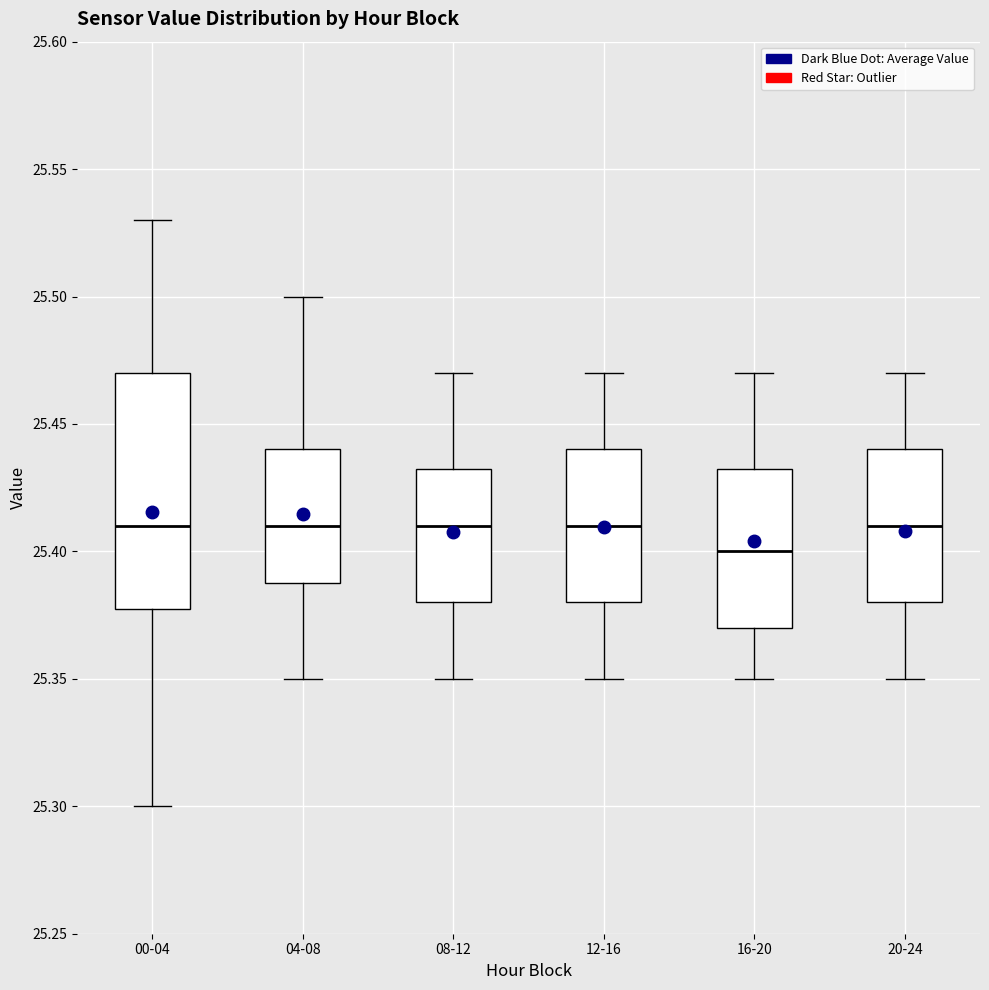

Reading left to right, transcribe this box plot: for each box, give where its median line is, the range the box spans, and where its two whiskers end, as read against the y-axis. The values are not printed on the chart, so give them approximately, as read against the axis.

00-04: median 25.410, box 25.380 to 25.470, whiskers 25.300 to 25.530
04-08: median 25.410, box 25.390 to 25.440, whiskers 25.350 to 25.500
08-12: median 25.410, box 25.380 to 25.435, whiskers 25.350 to 25.470
12-16: median 25.410, box 25.380 to 25.440, whiskers 25.350 to 25.470
16-20: median 25.400, box 25.370 to 25.435, whiskers 25.350 to 25.470
20-24: median 25.410, box 25.380 to 25.440, whiskers 25.350 to 25.470